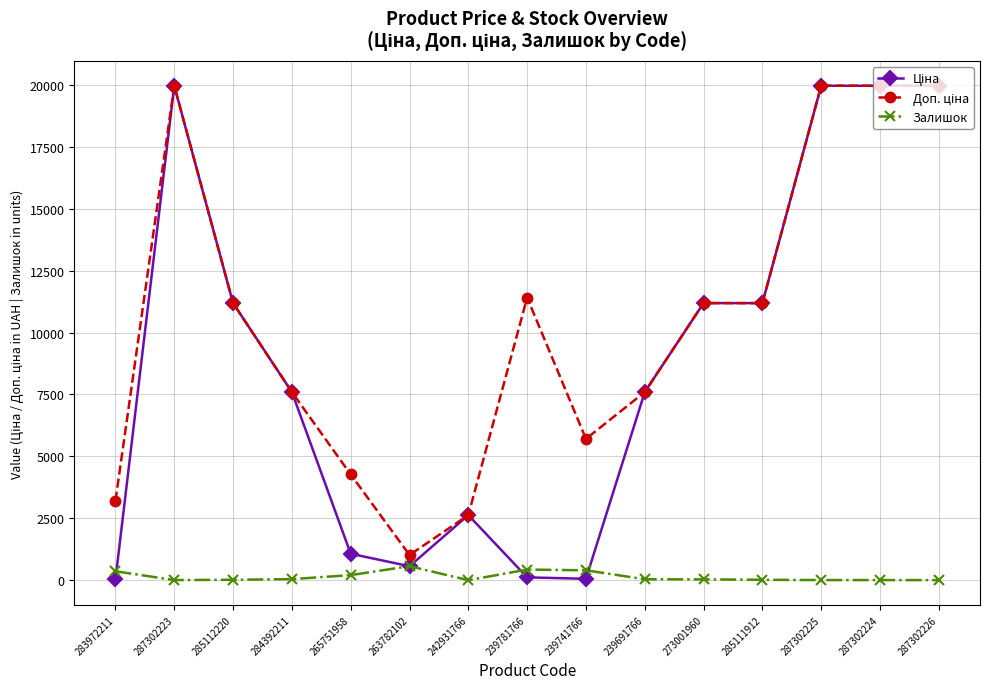

What is the spread (max minus min) of values at 287302225?

19959.2